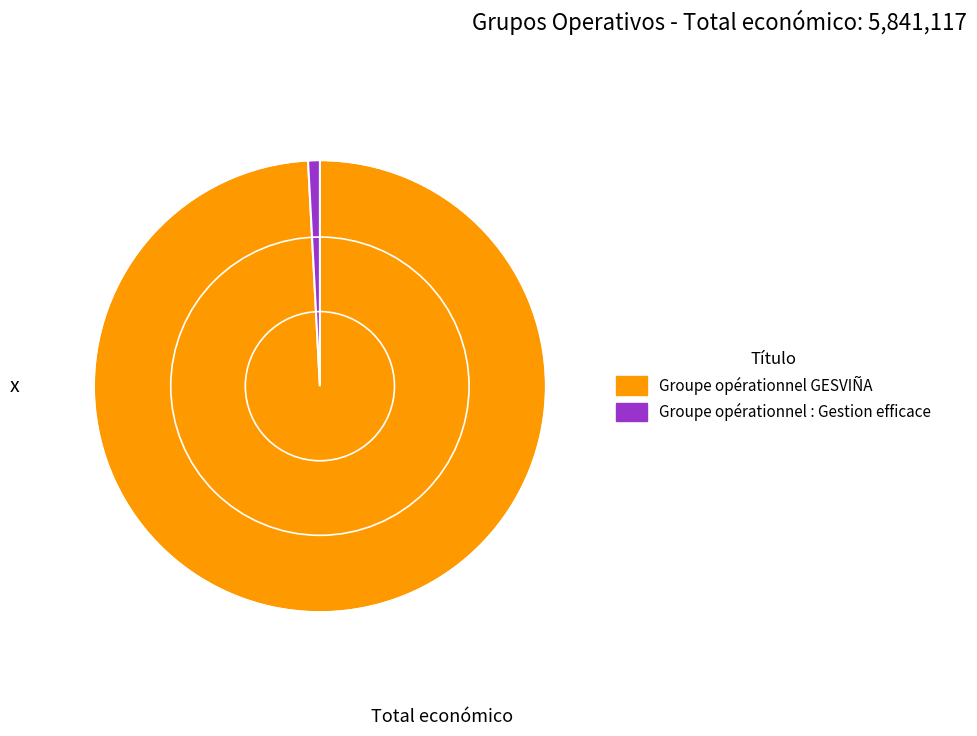

Is Groupe opérationnel : Gestion efficace the majority of the pie?

No